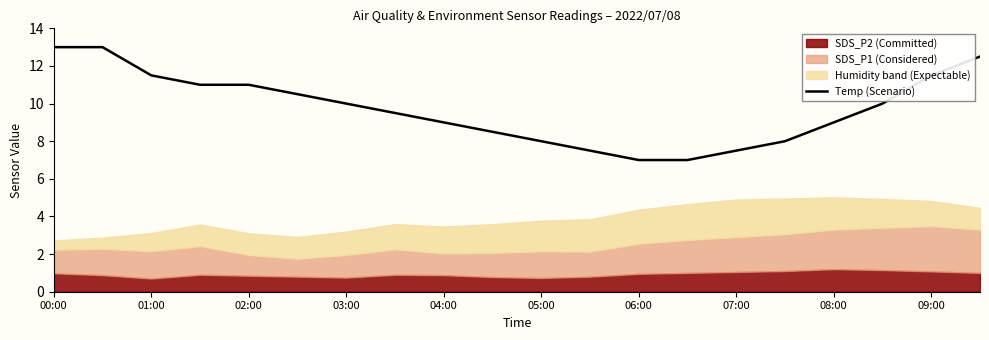

How many lines are shown in the chart?

1